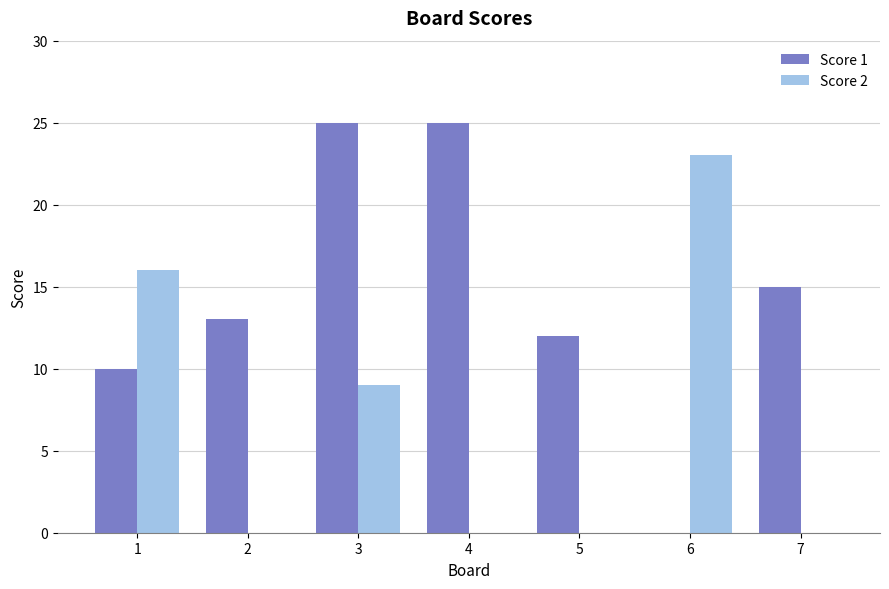

Is it true that Score 2 equals 0 at 4?

True